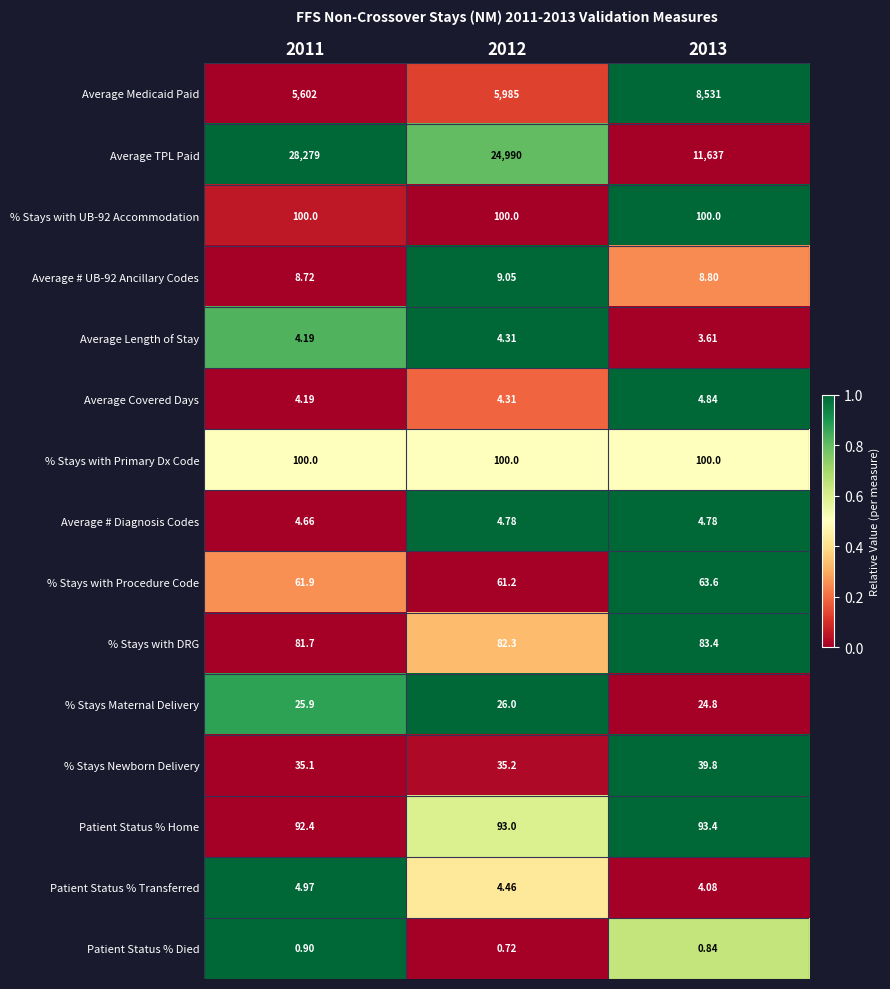

Count the number of categories in the chart.

3